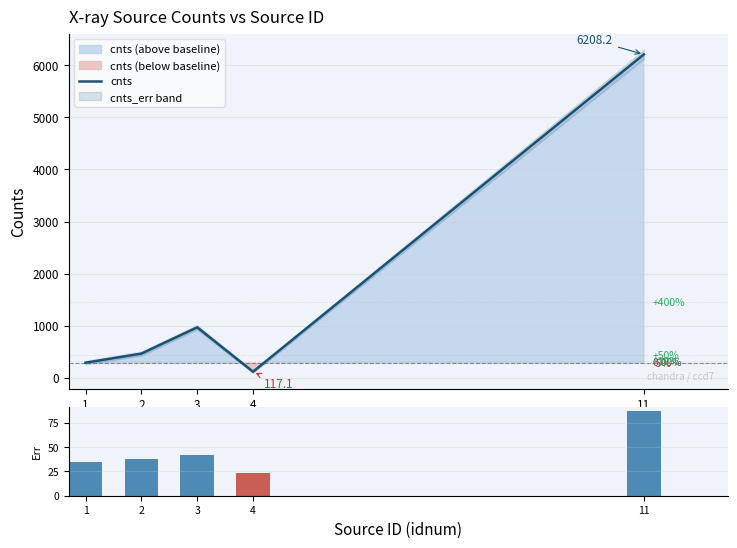

What is the maximum value shown in the chart?

6208.2